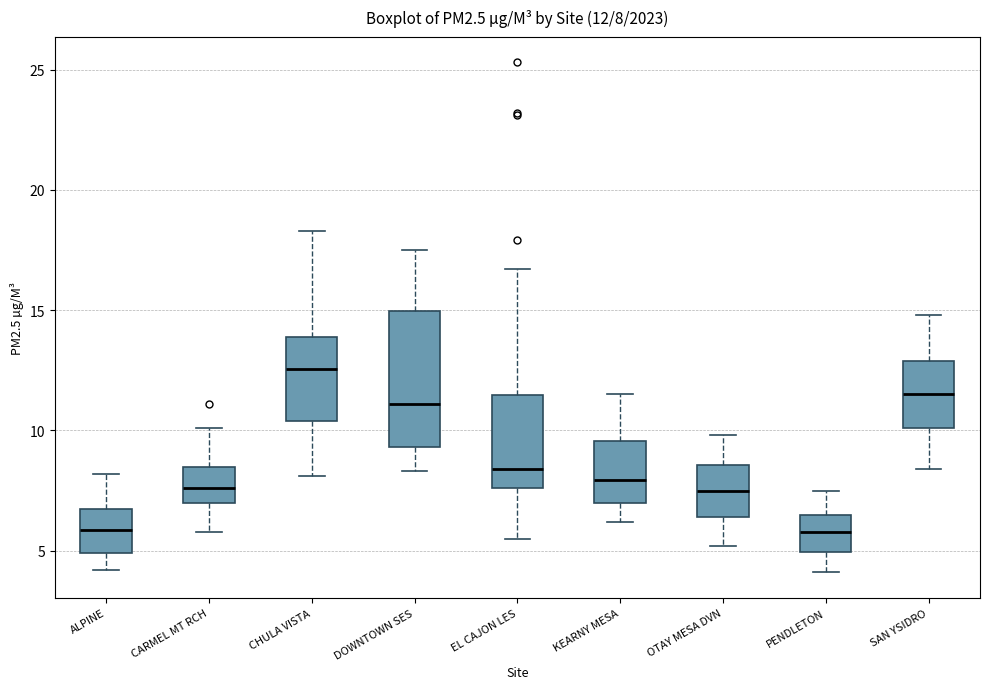

Comparing the boxes themselves (not the whiskers), which one is the tallest?

DOWNTOWN SES